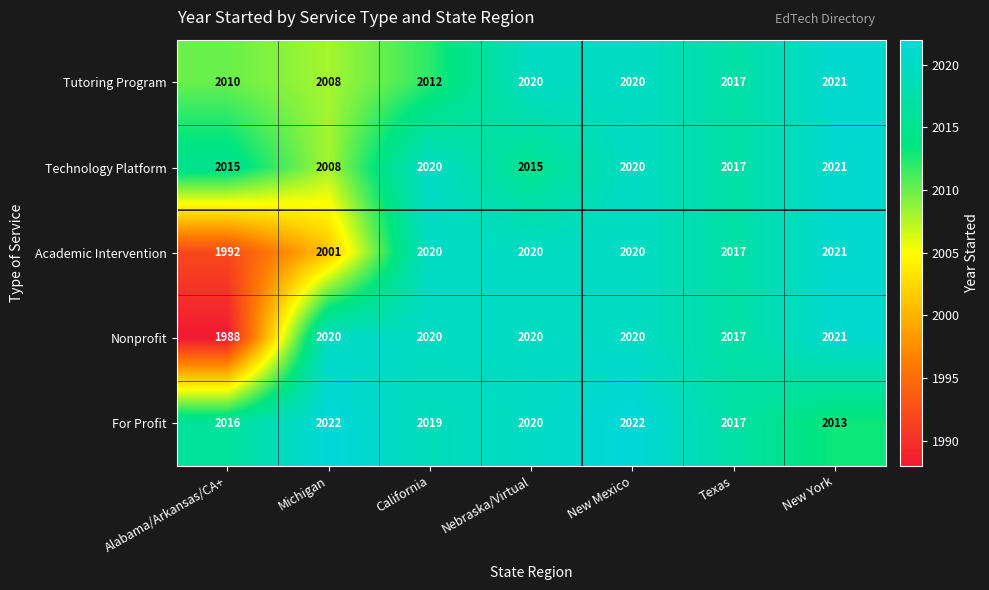

Which series has the largest total across all categories?

For Profit